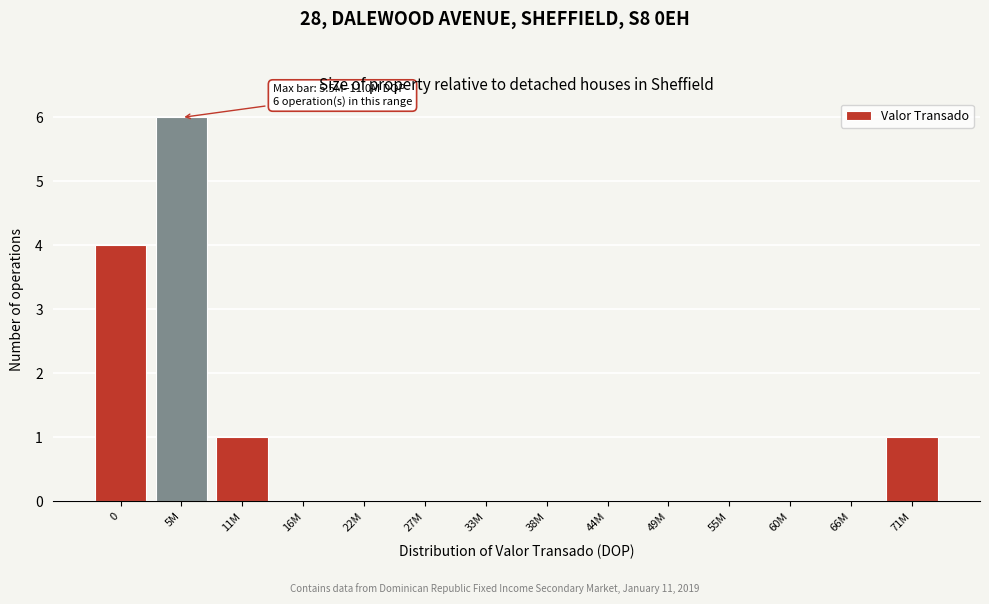

Reading left to right, transcribe all the data shown in this chart.

0=4	5M=6	11M=1	16M=0	22M=0	27M=0	33M=0	38M=0	44M=0	49M=0	55M=0	60M=0	66M=0	71M=1